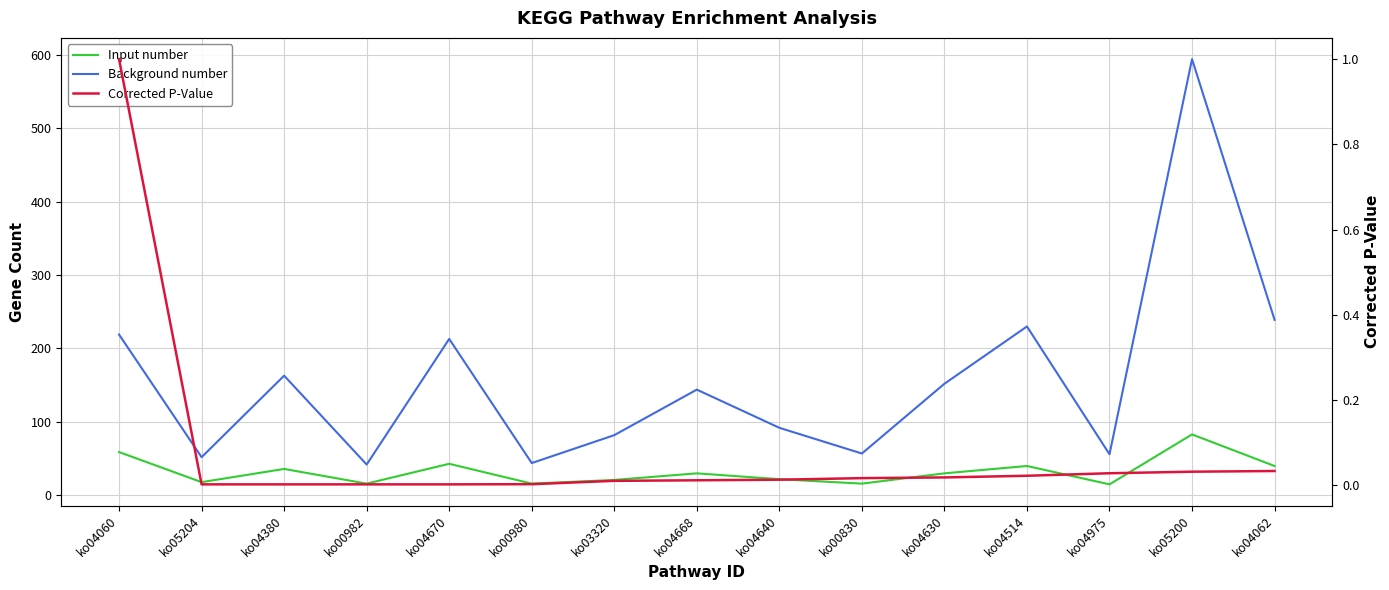

What is the sum of the Background number values at ko05200 and ko04380?

757.0